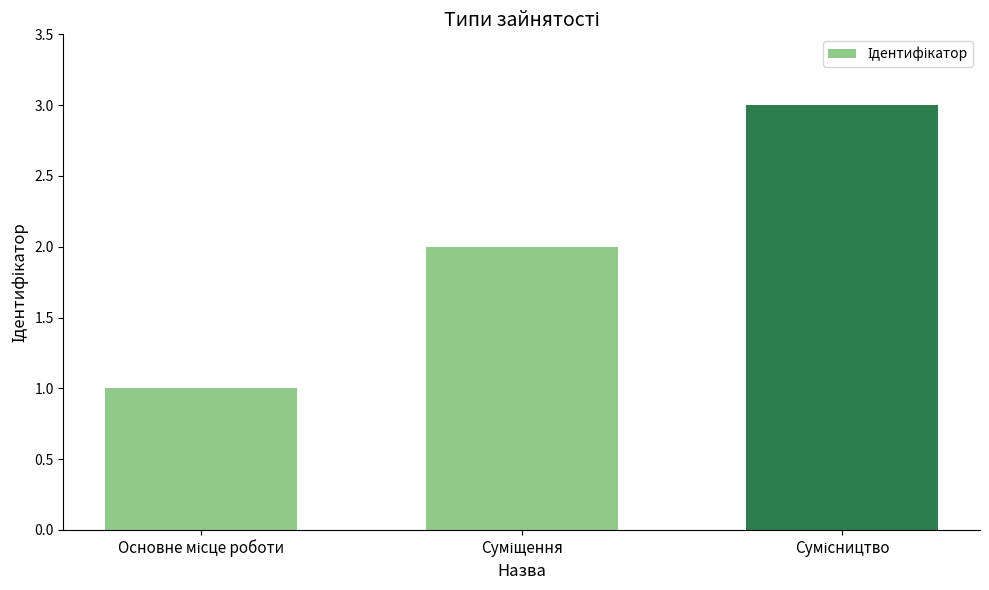

What is the sum of all values?

6